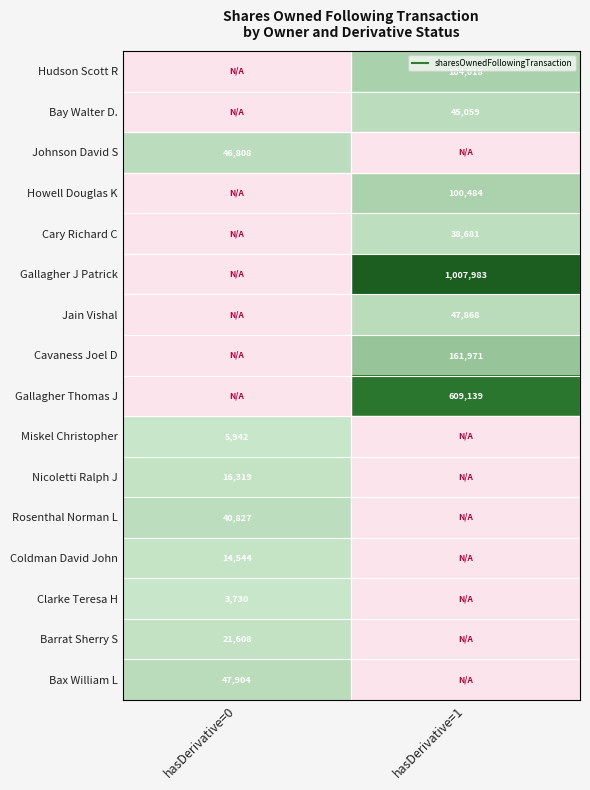

Is it true that Coldman David John equals 14544 at hasDerivative=0?

True